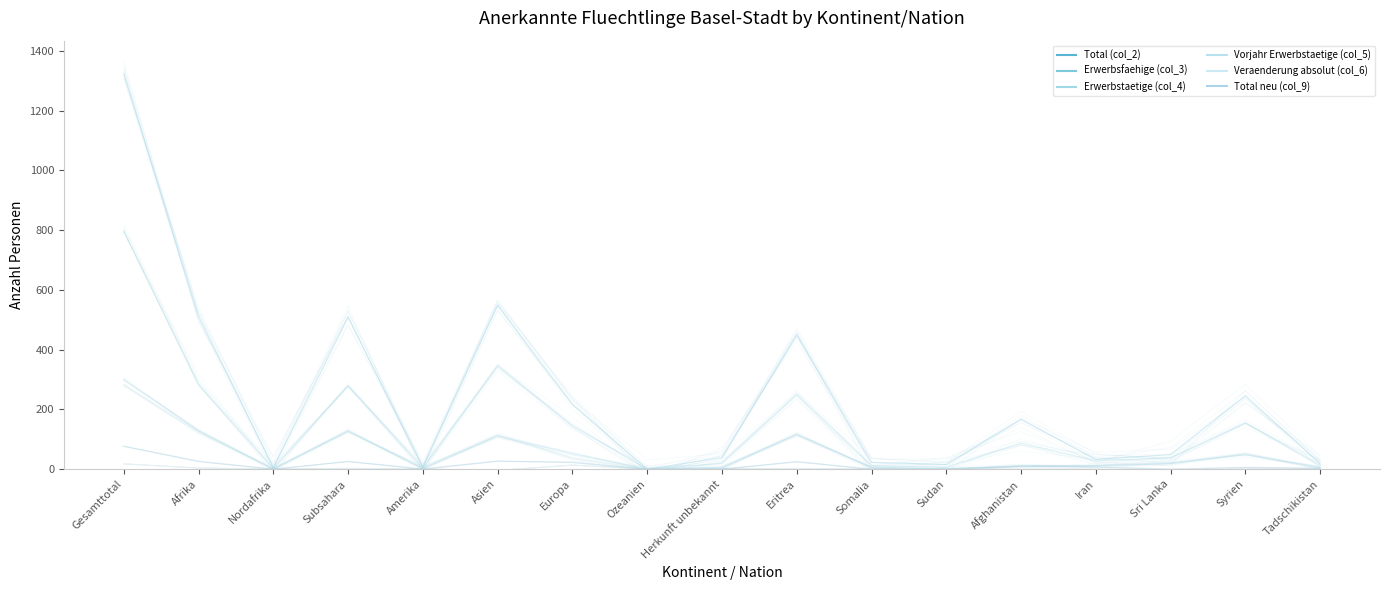

After their last crossing, which series has the higher values: Vorjahr Erwerbstaetige (col_5) or Total neu (col_9)?

Vorjahr Erwerbstaetige (col_5)